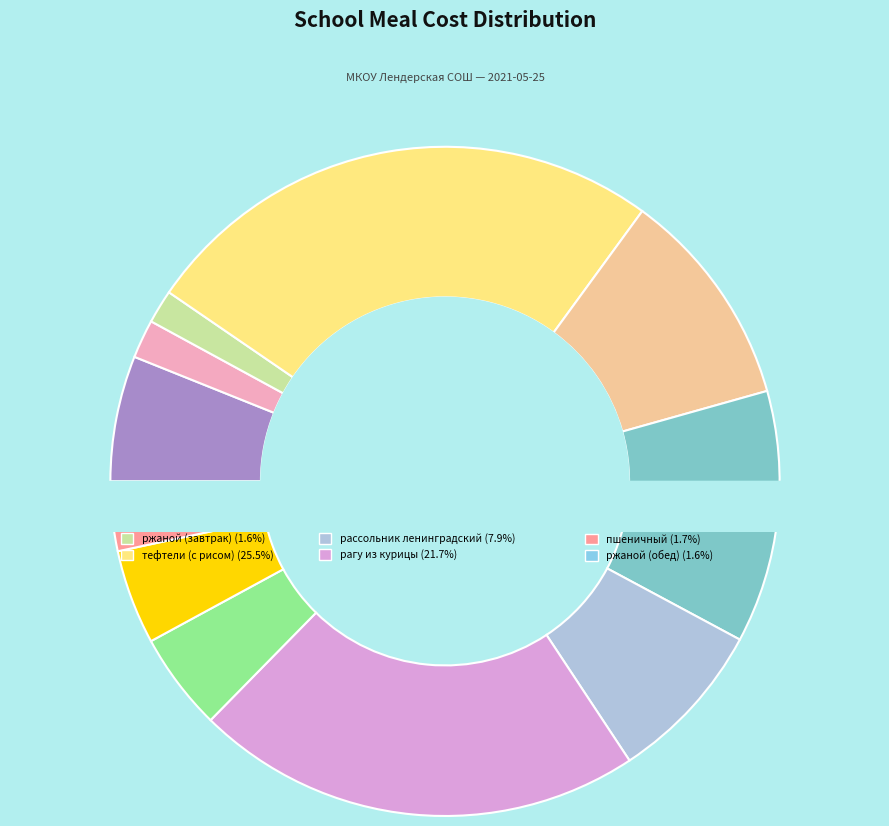

Which has a higher value, ржаной (завтрак) or капуста тушеная?

капуста тушеная